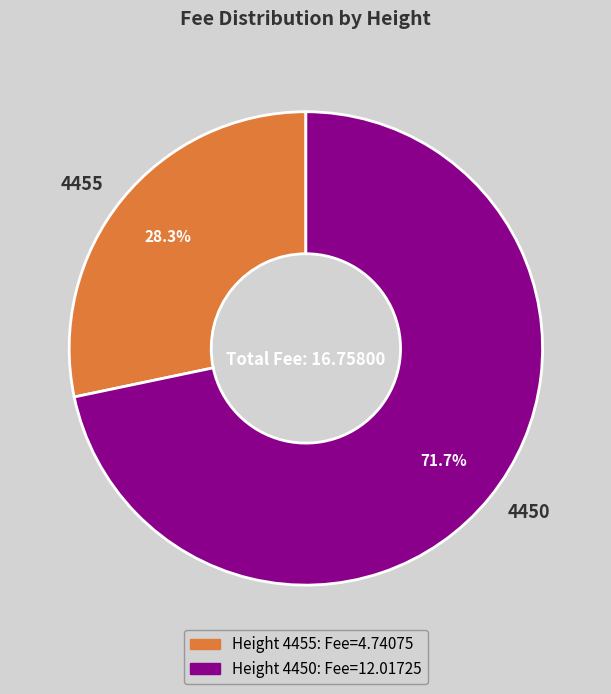

How many slices are in this pie chart?

2